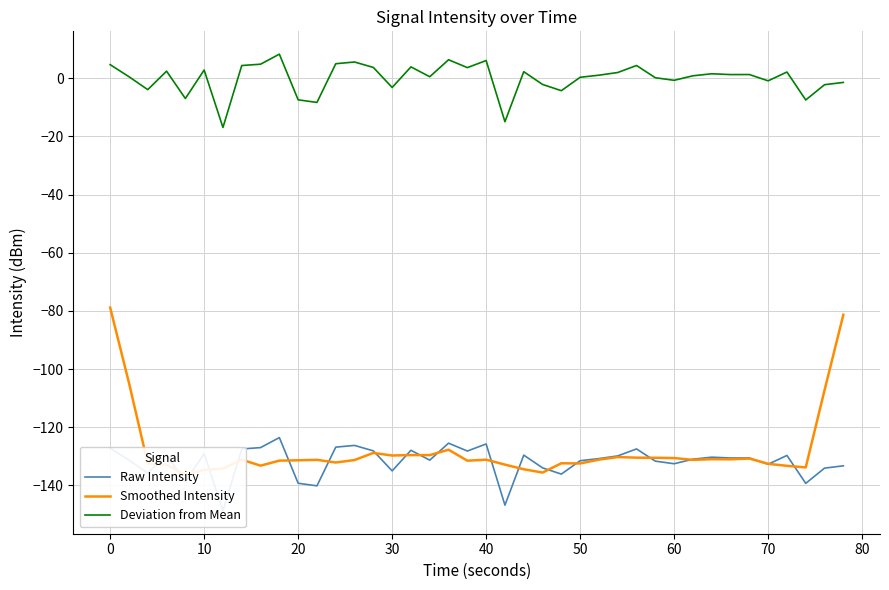

Is it true that Raw Intensity equals -222.5 at 60?

False